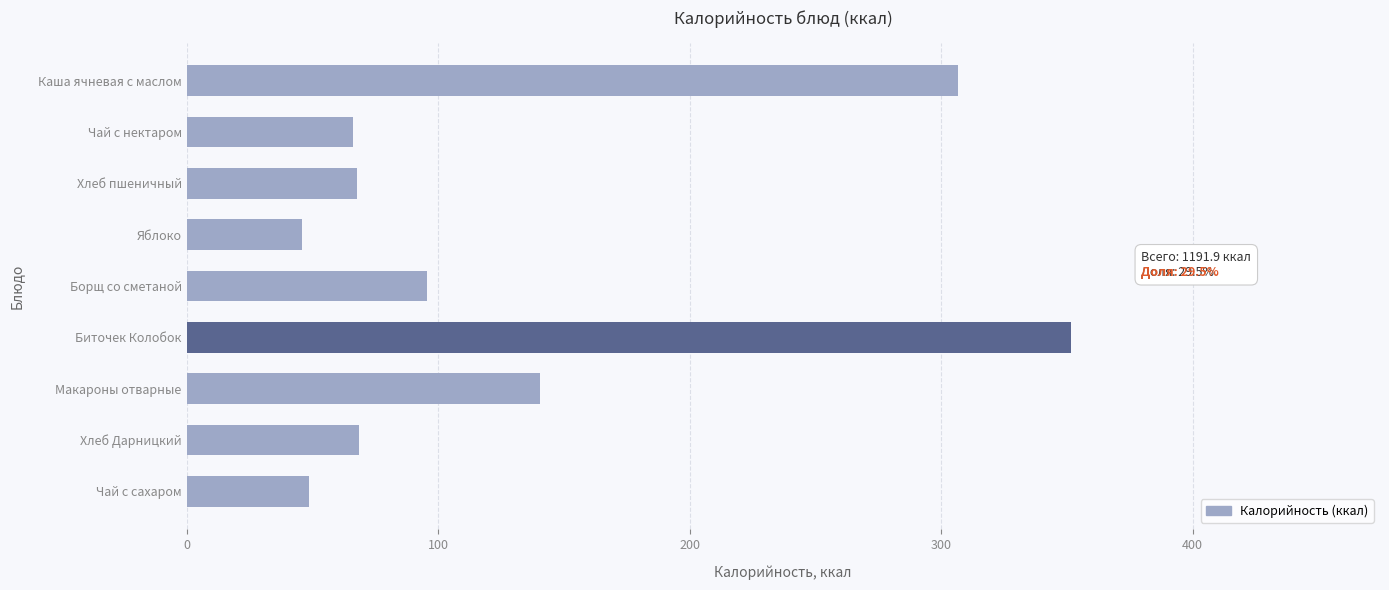

What is the smallest value displayed?

46.0